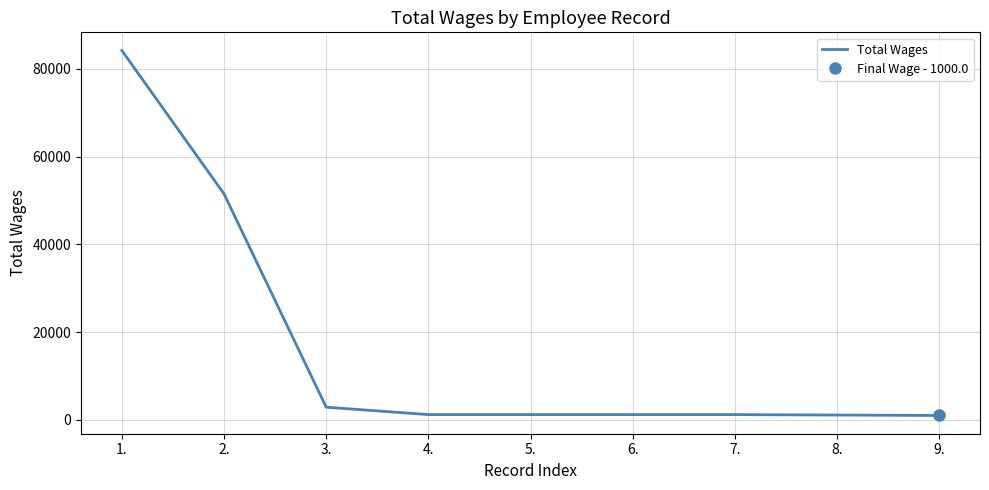

True or false: the data shows 1200 at 6..

True